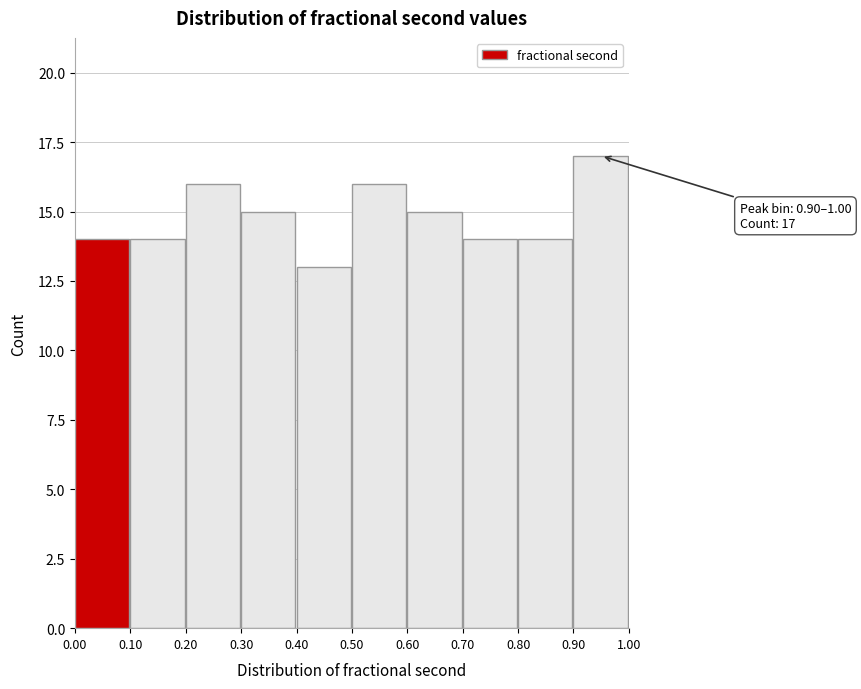

Over which range of the x-axis is the bar tallest?

0.90 to 1.00